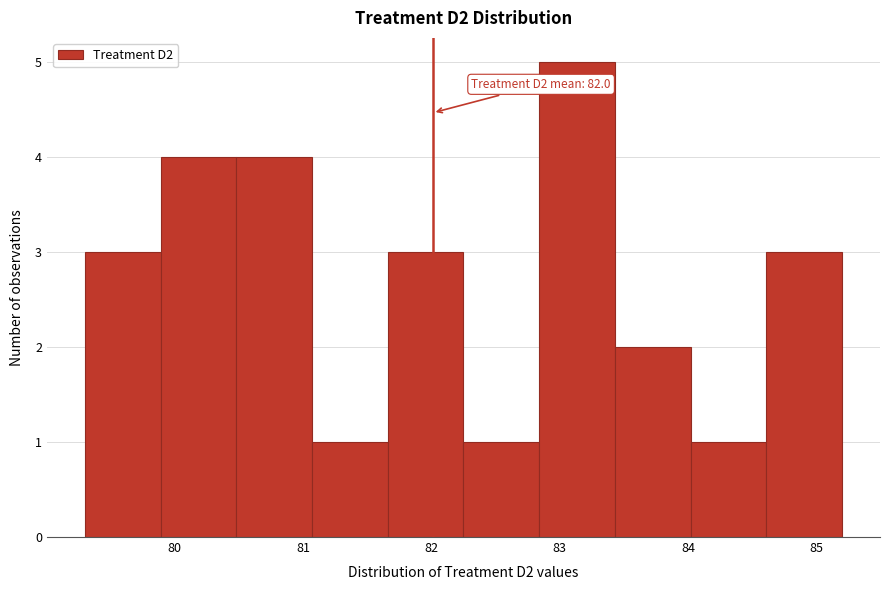

Which range on the x-axis has the tallest bar?

82.84 to 83.43